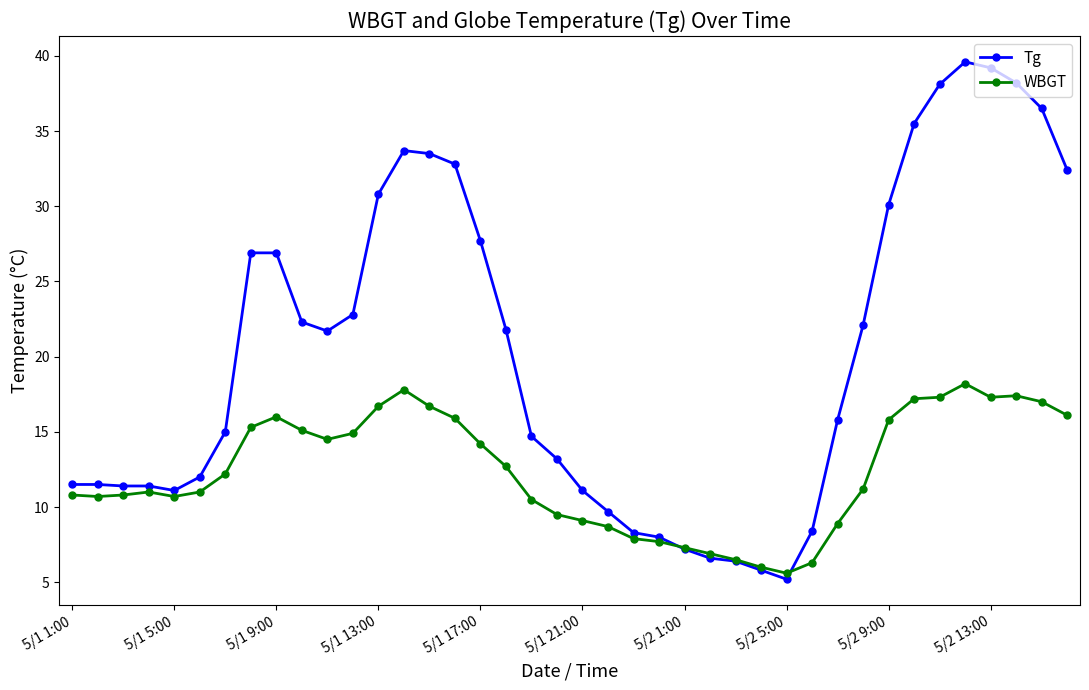

Which series has the largest range (max minus min)?

Tg